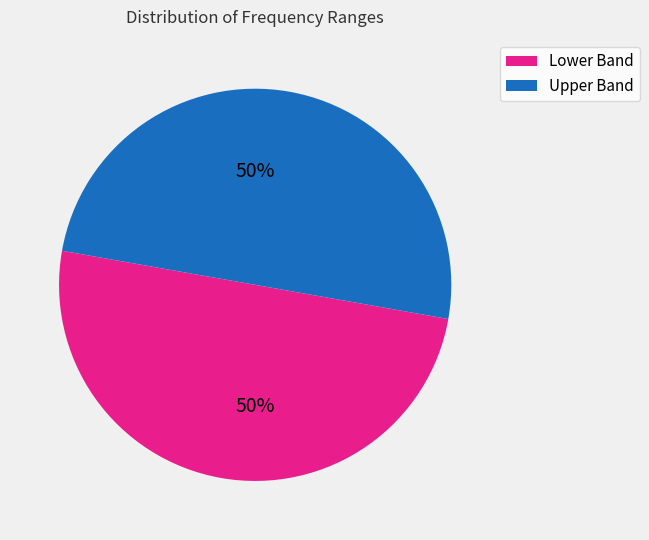

To the nearest percent, what is the average slice percentage?

50%